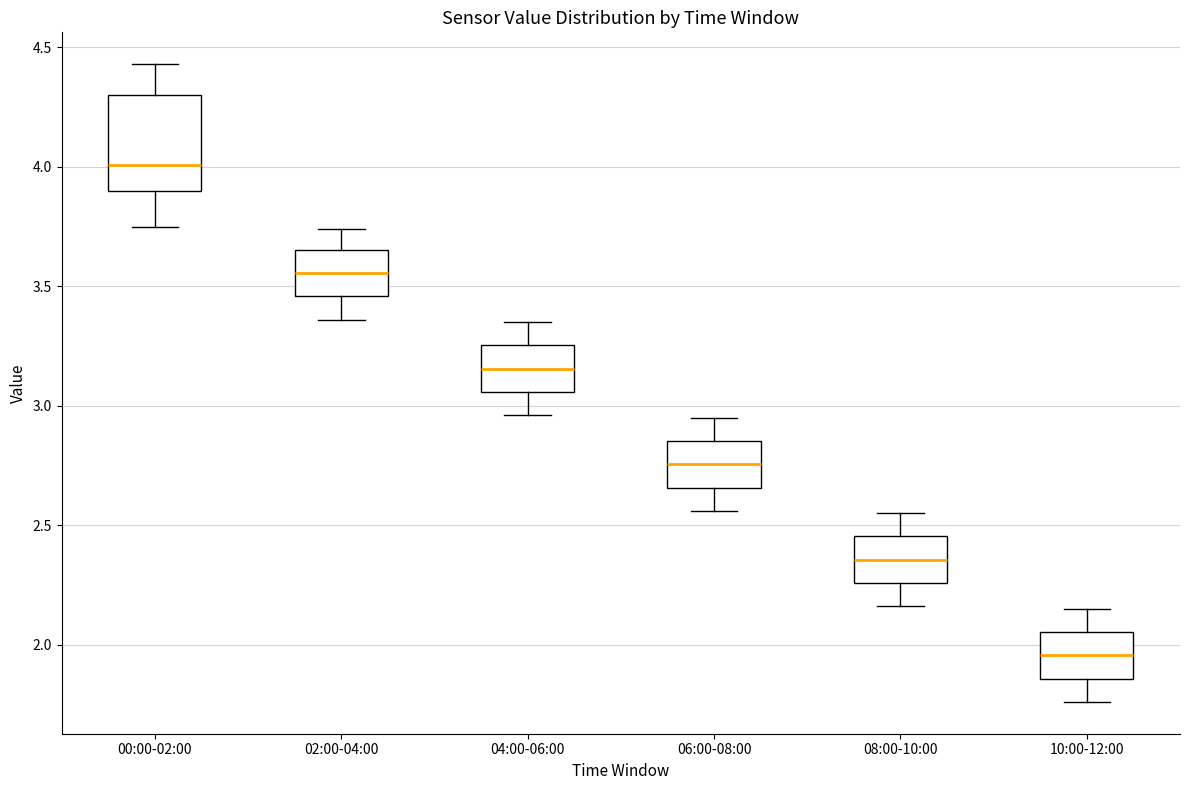

Which box's median line is the lowest?

10:00-12:00